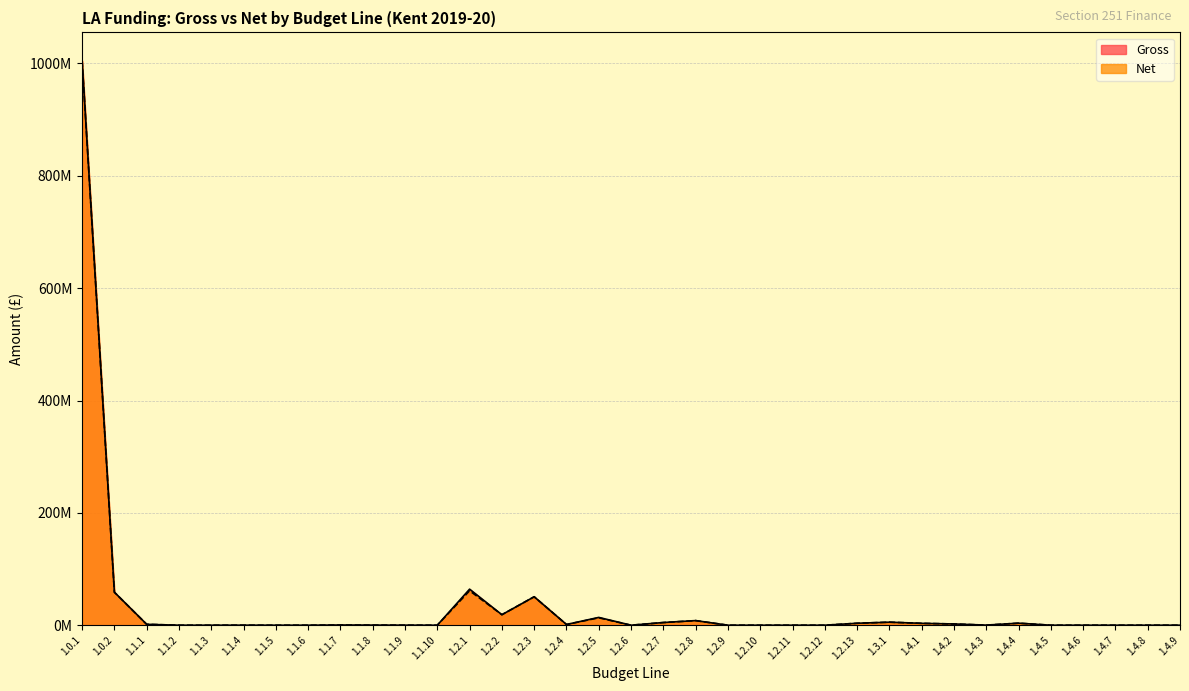

The Net series shows 5.4 at 1.3.1. True or false?

True